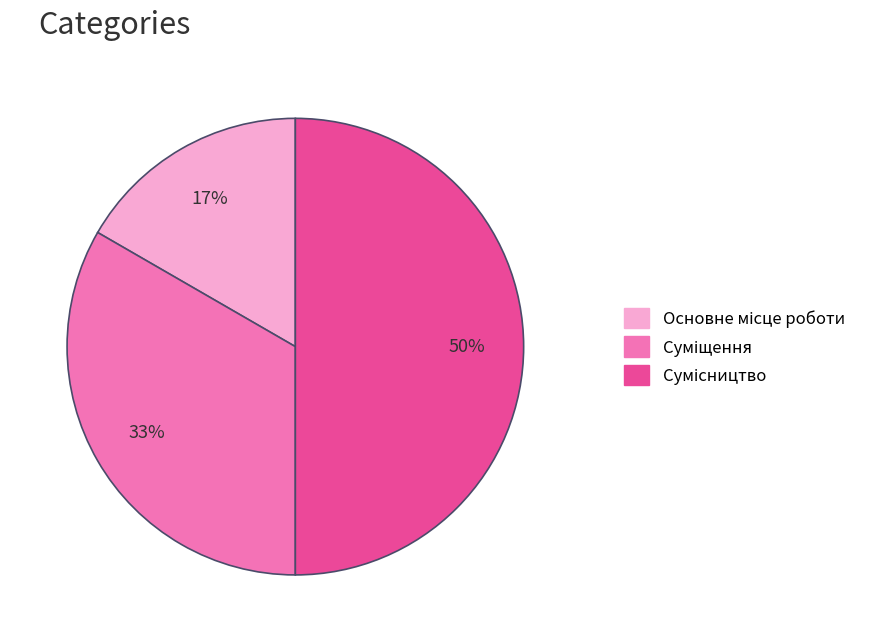

To the nearest percent, what is the average slice percentage?

33%